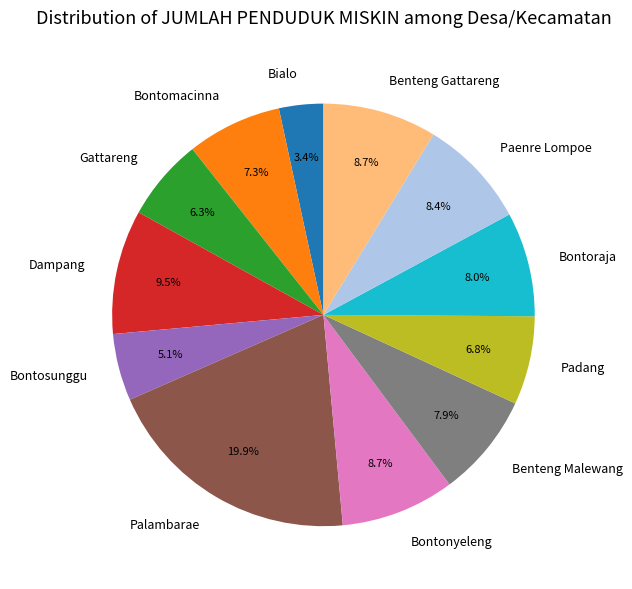

How many slices are in this pie chart?

12